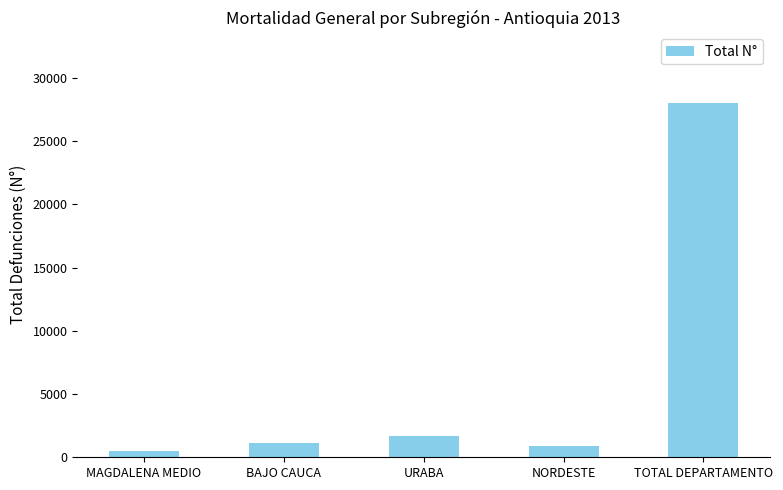

Which label corresponds to the smallest value in the chart?

MAGDALENA MEDIO